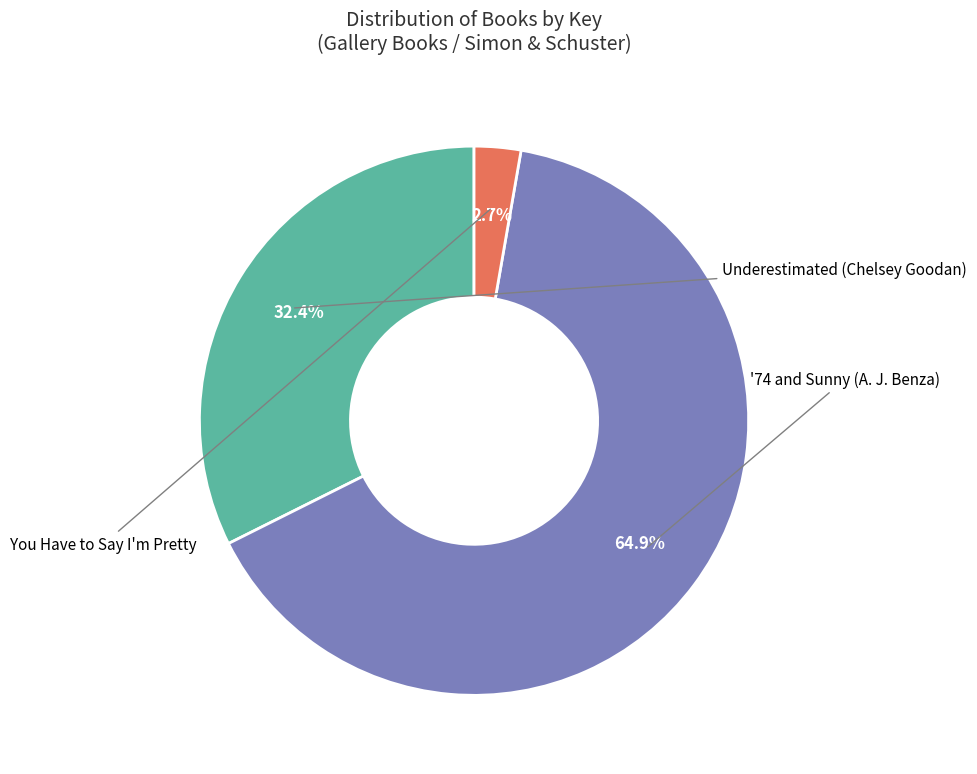

How many segments does this pie chart have?

3